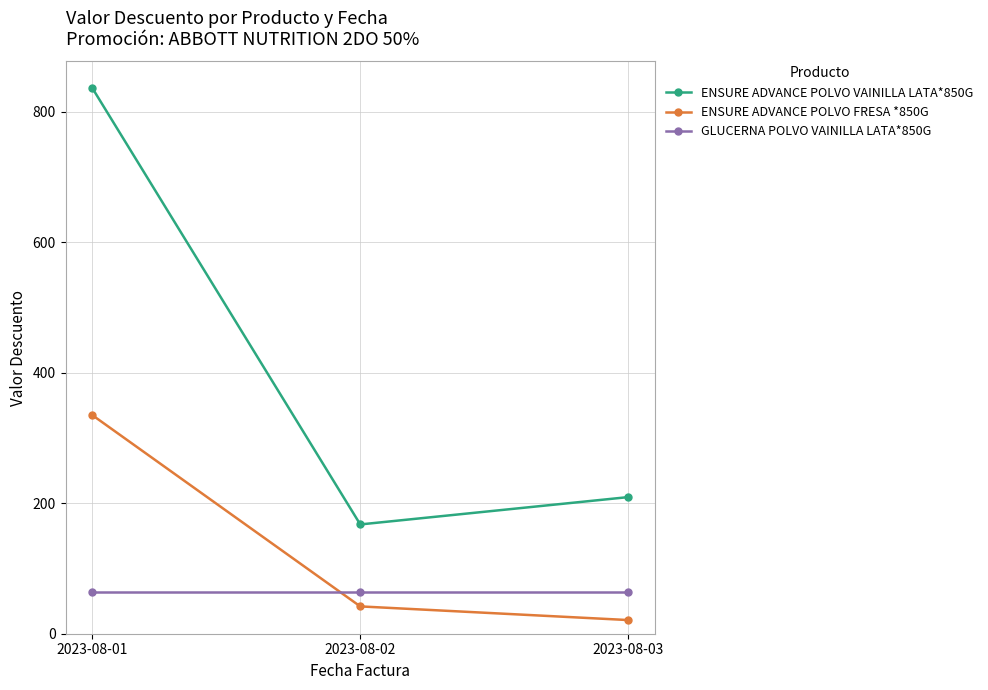

Rank the categories by ENSURE ADVANCE POLVO VAINILLA LATA*850G value from lowest to highest.

2023-08-02, 2023-08-03, 2023-08-01